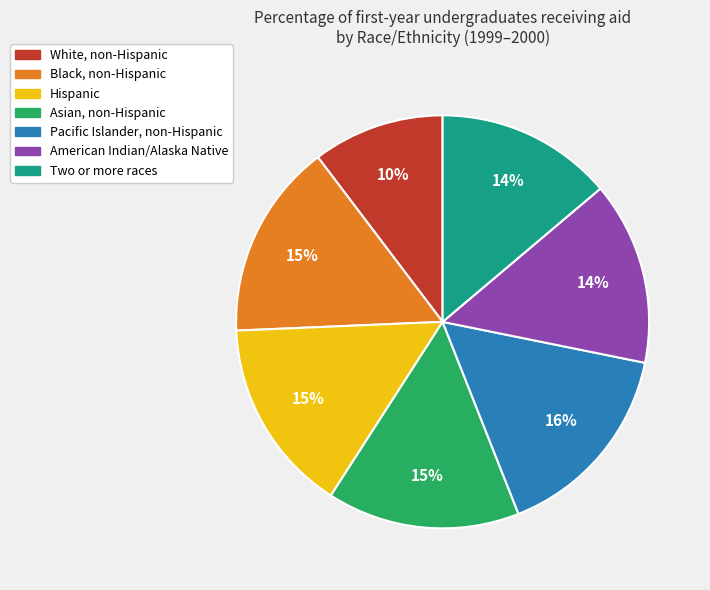

To the nearest percent, what percentage of the pie is Black, non-Hispanic?

15%